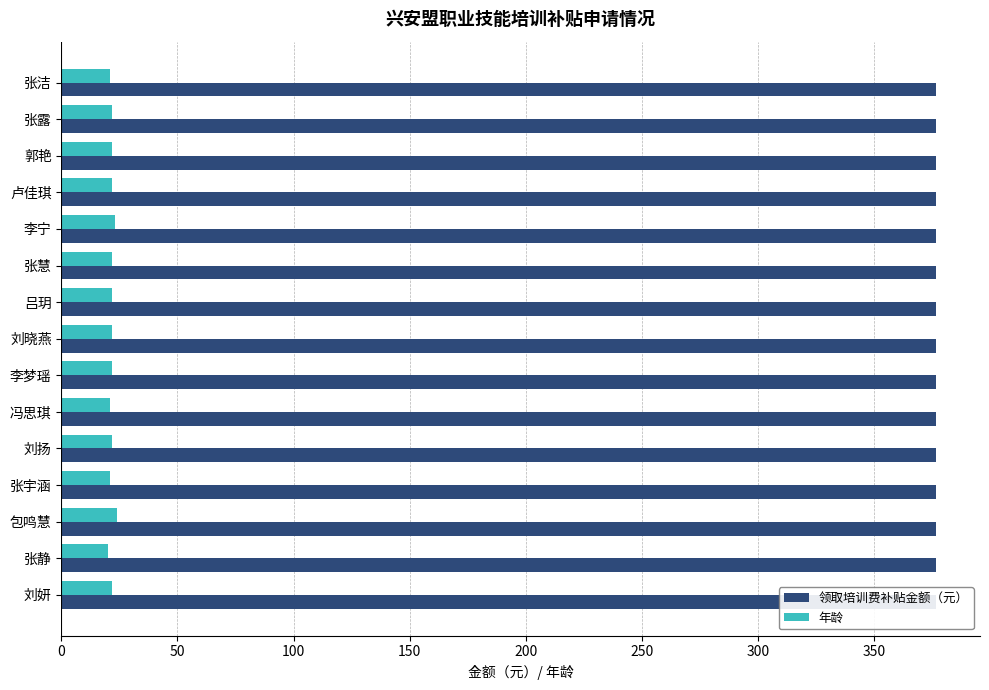

What is the difference between the second highest and second lowest values in the 年龄 series?

2.0